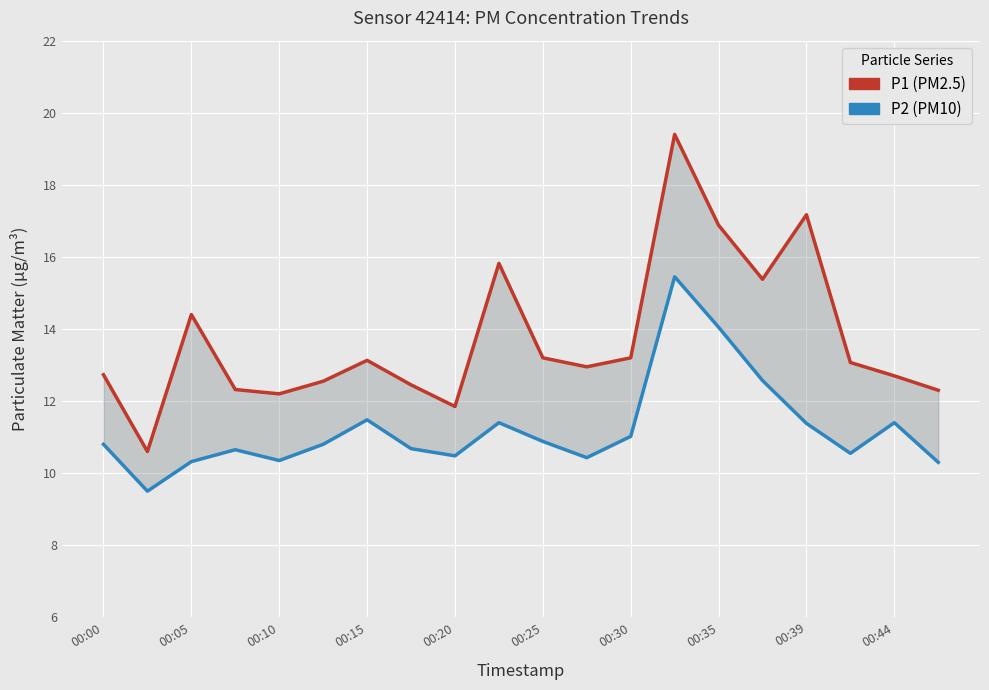

Is the value of P1 at 13 greater than the value of P2 at 00:25?

Yes